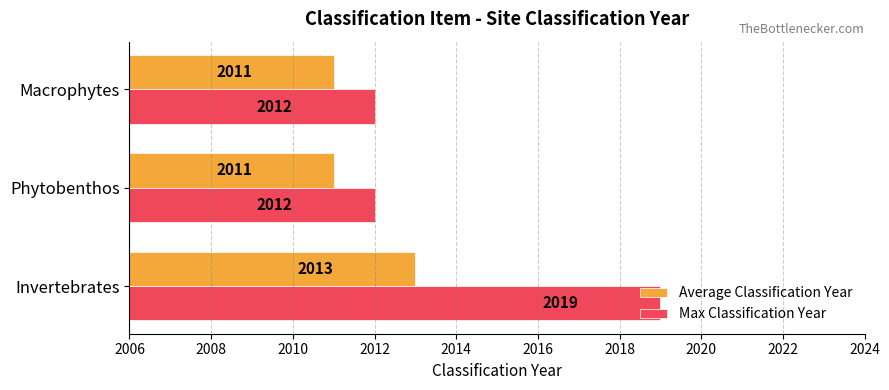

The value of Max Classification Year at Macrophytes is 730. True or false?

False